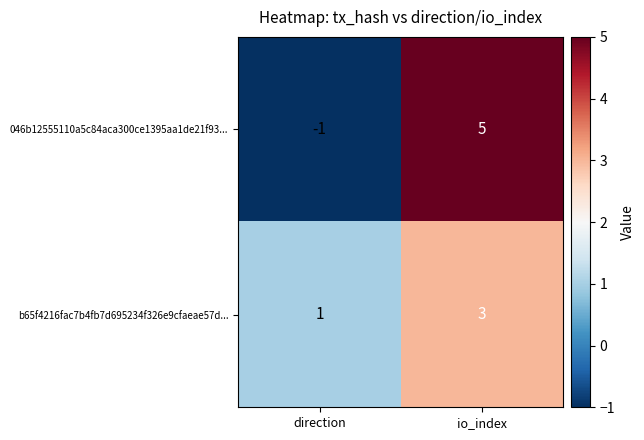

Rank the series by their maximum value, from highest to lowest.

046b12555110a5c84aca300ce1395aa1de21f93..., b65f4216fac7b4fb7d695234f326e9cfaeae57d...